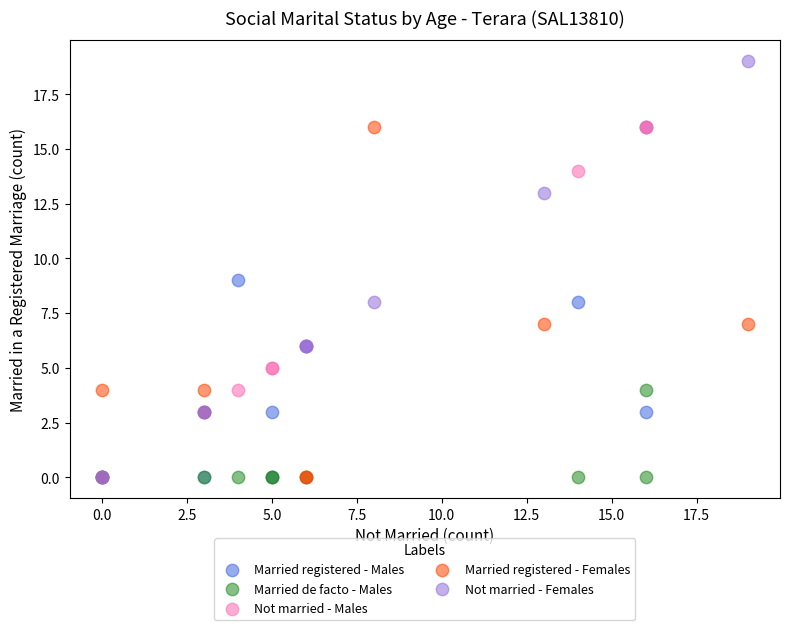

What are all the series names shown in the legend?

Married registered - Males, Married de facto - Males, Not married - Males, Married registered - Females, Not married - Females